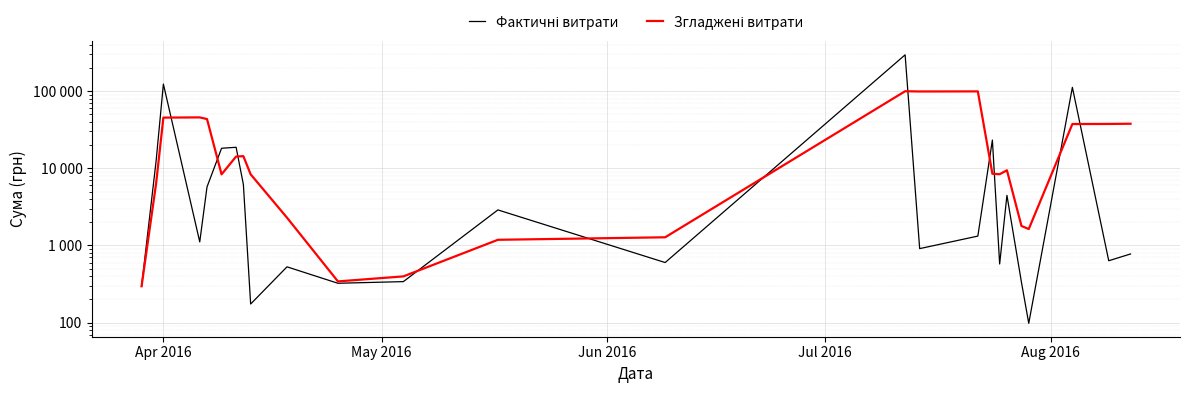

What is the highest value of the Згладжені витрати series?

99708.2